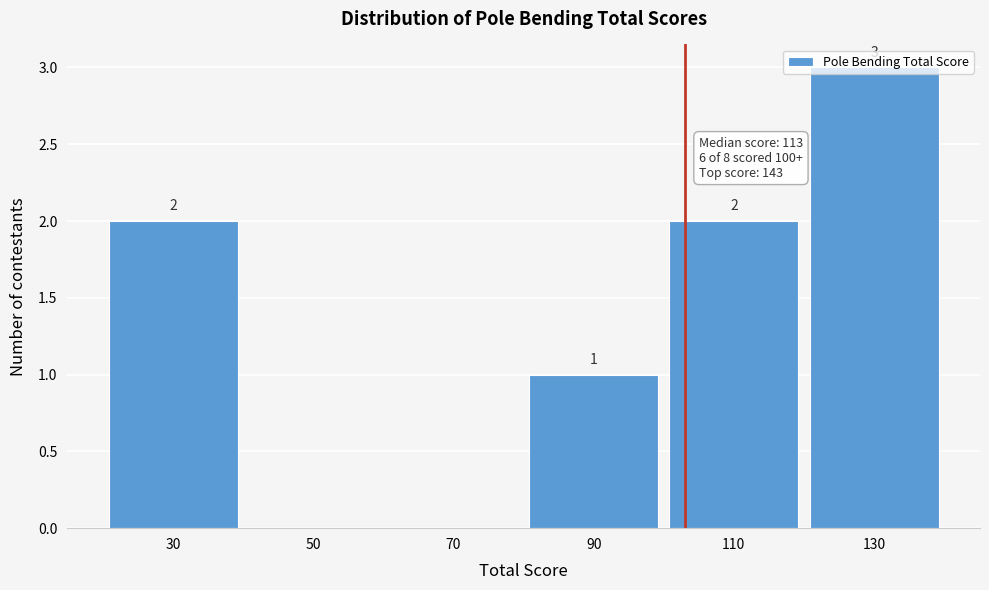

Which has a higher value, 110 or 70?

110